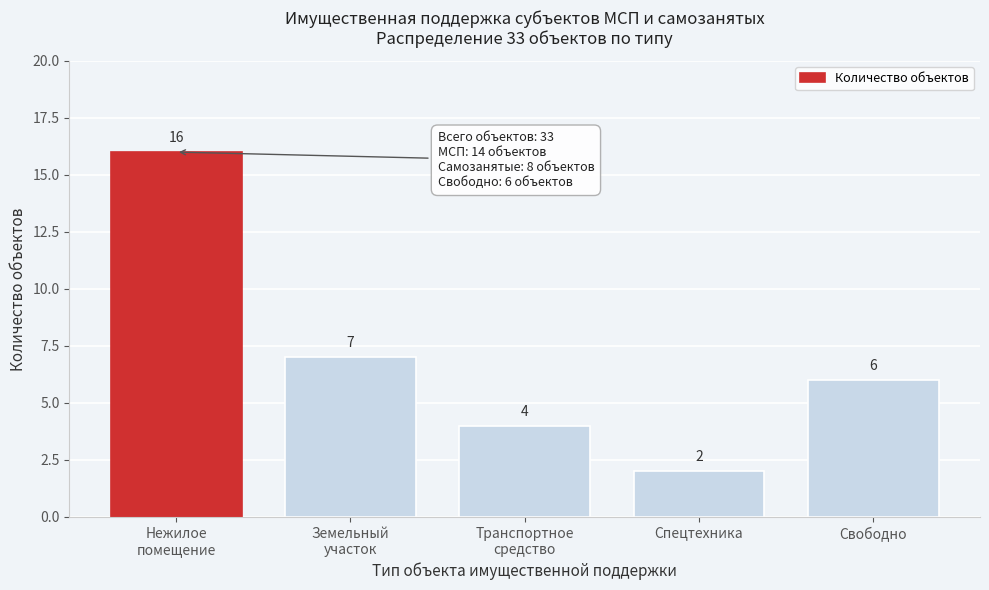

Reading right to left, extract all data points from this chart.

6	2	4	7	16